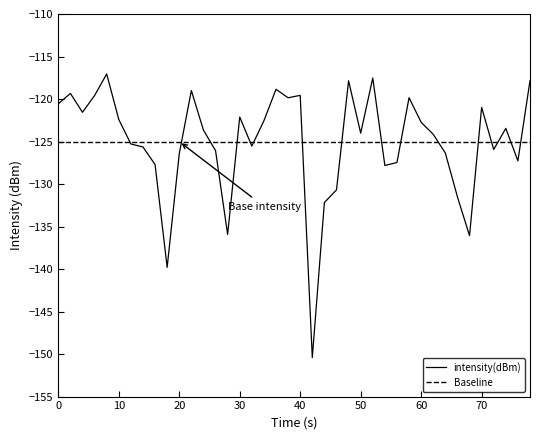

The intensity(dBm) series shows -126.4 at 20. True or false?

True